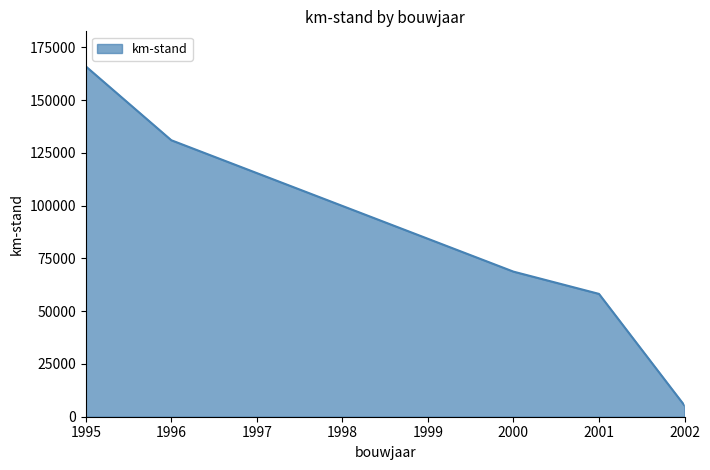

Between 1996 and 2001, which is larger?

1996